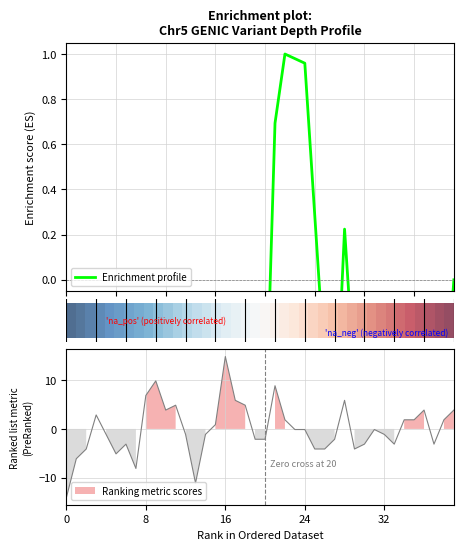

Count the number of data series in this chart.

1